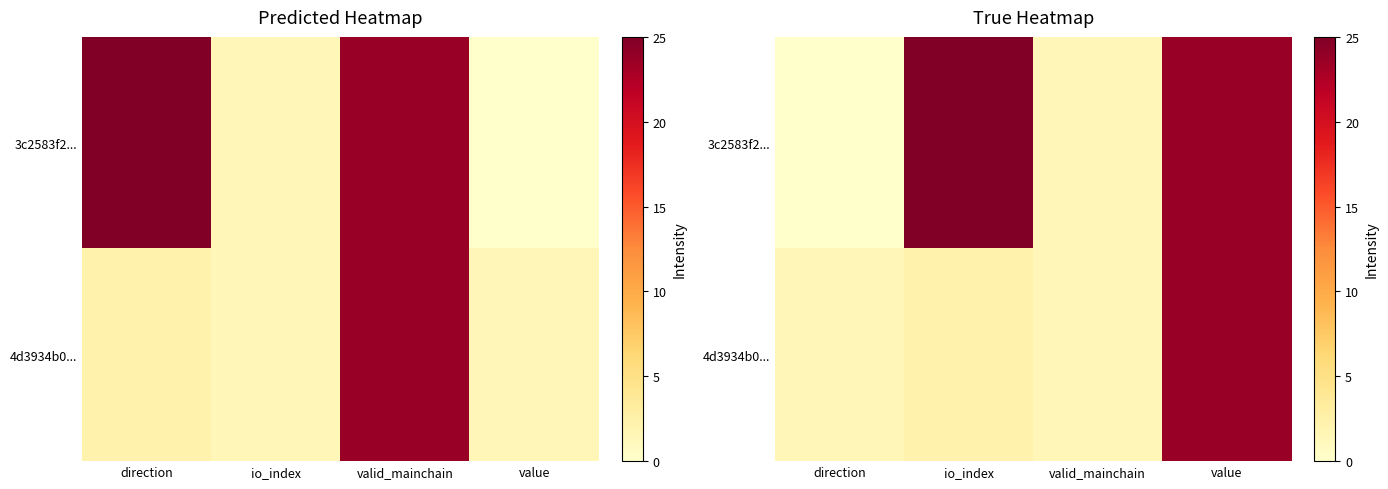

What is the difference between the highest and lowest values at direction?

1.5